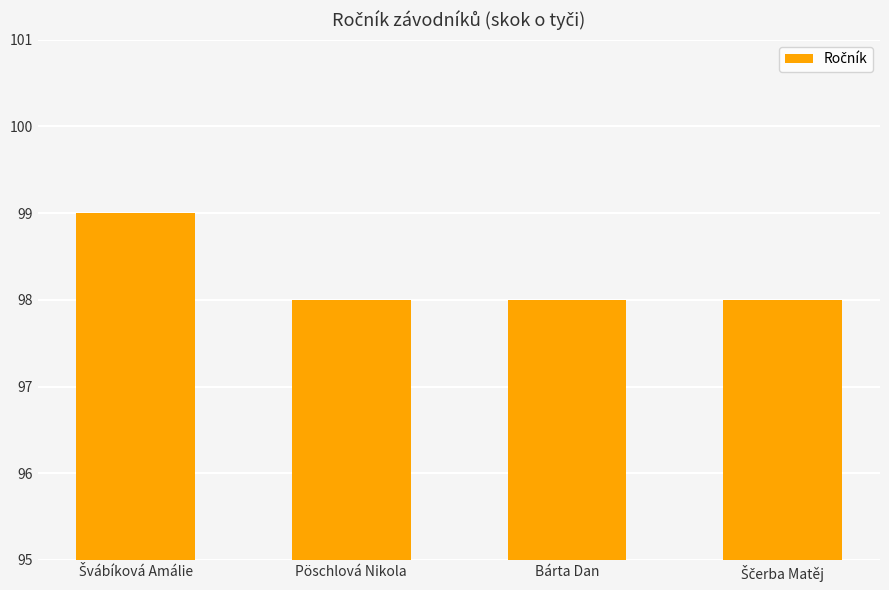

What is the greatest value displayed?

99